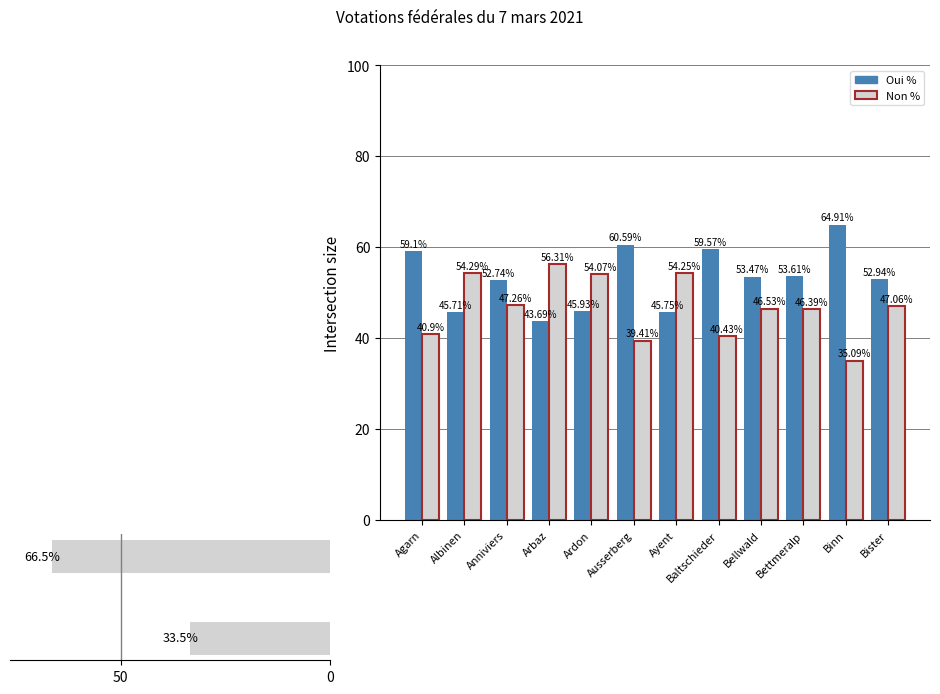

At which label is Non % closest to 45?

Bettmeralp